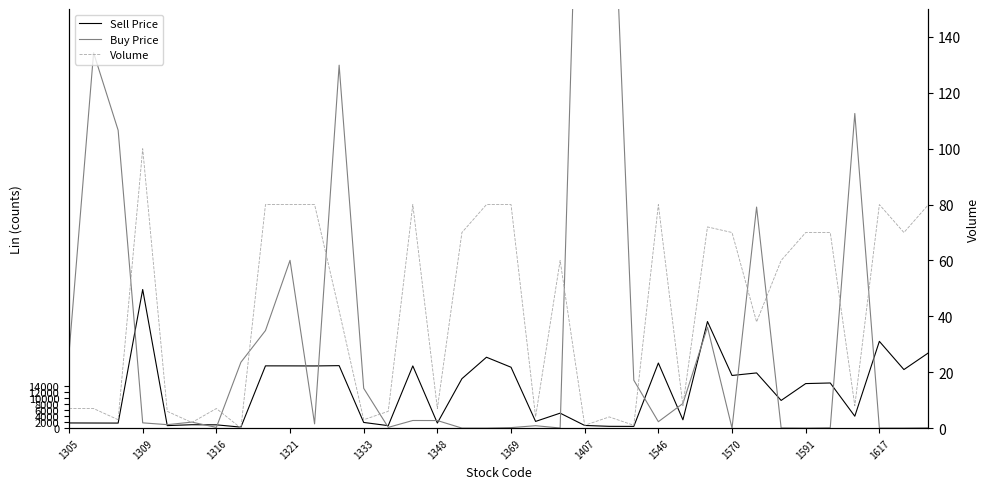

True or false: Sell Price has a value of 197 at 23.

False